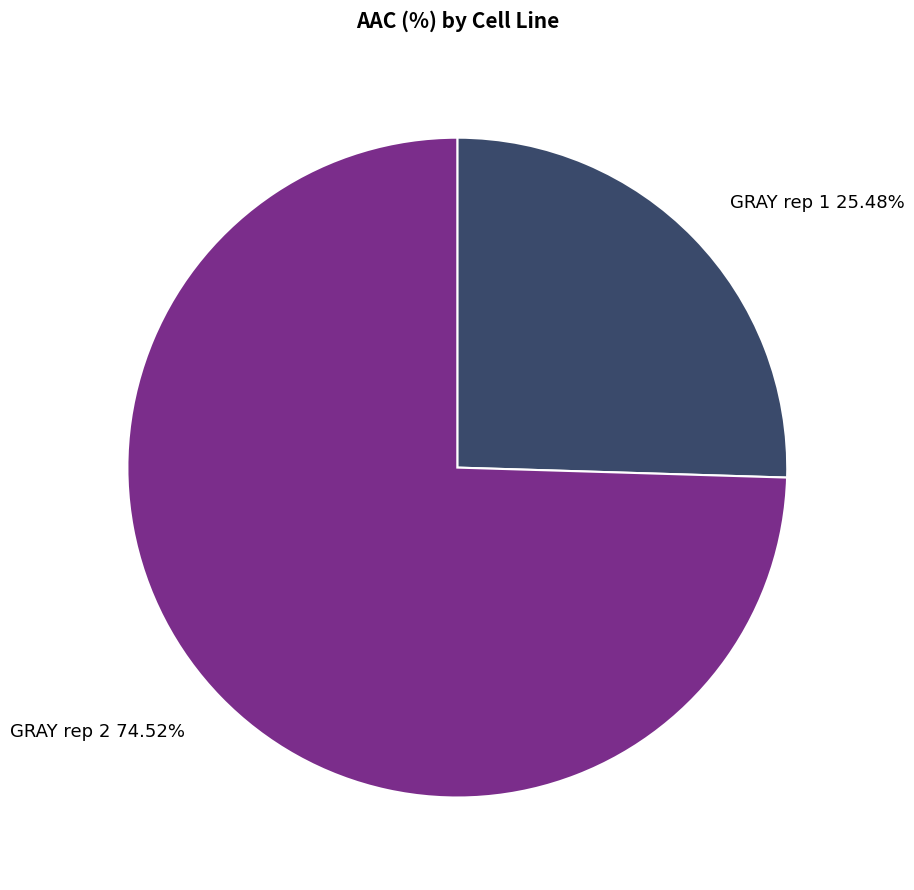

What is the largest slice in the pie chart?

GRAY rep 2